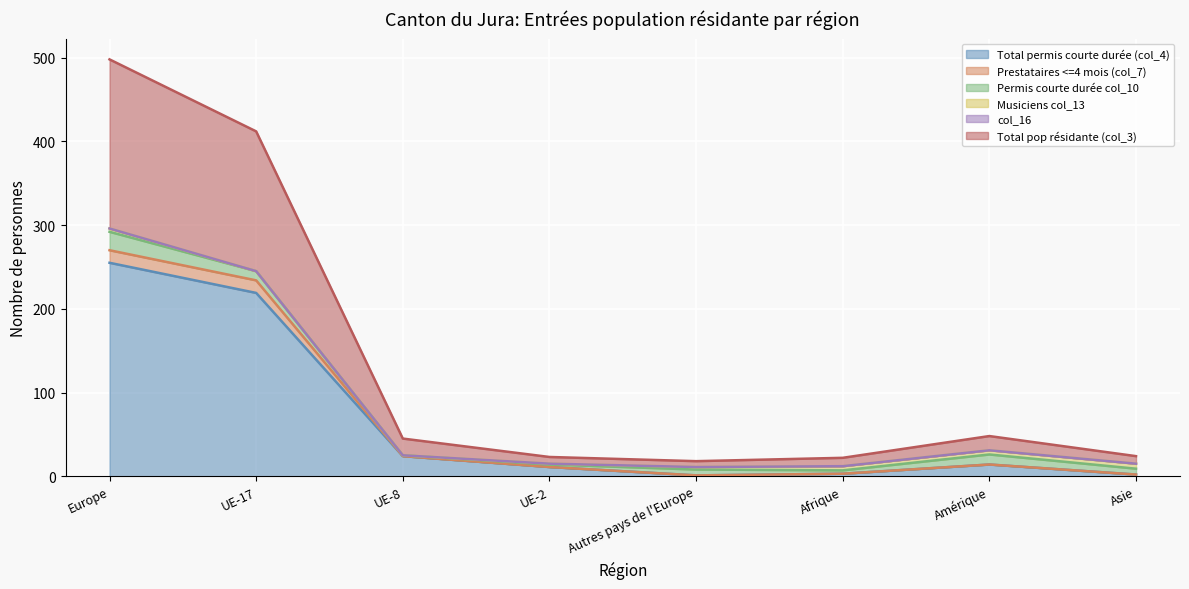

Does the chart display data point markers on the line(s)?

No